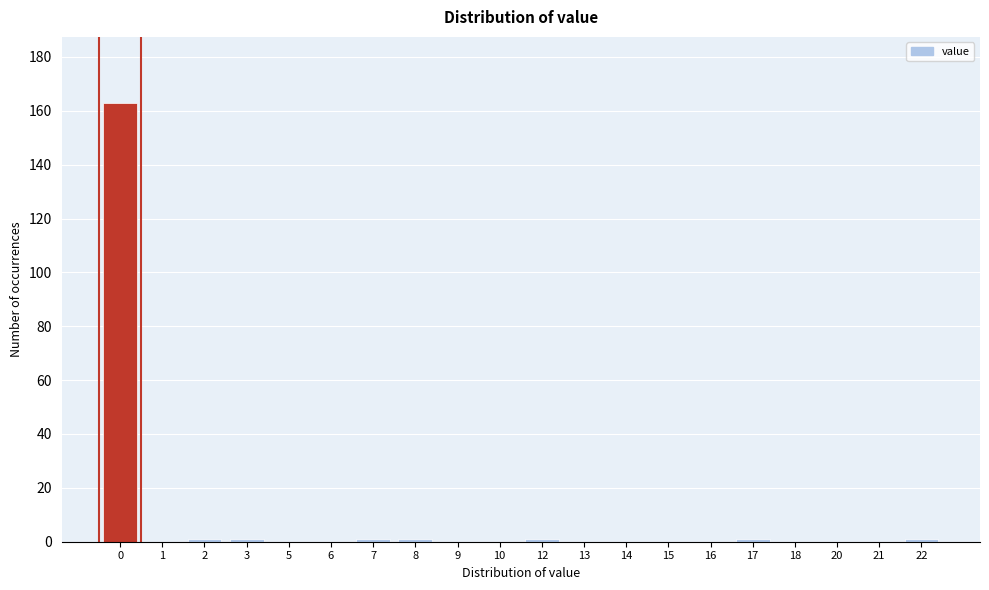

Reading left to right, list all the values displayed in this chart.

0=163	1=0	2=1	3=1	5=0	6=0	7=1	8=1	9=0	10=0	12=1	13=0	14=0	15=0	16=0	17=1	18=0	20=0	21=0	22=1